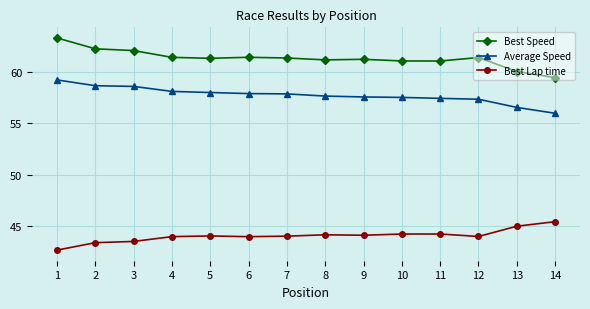

Rank the series by their maximum value, from lowest to highest.

Best Lap time, Average Speed, Best Speed